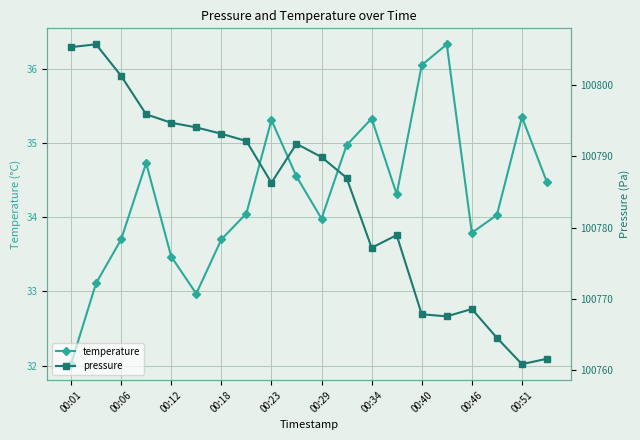

True or false: temperature has a value of 15.5 at 00:18.

False